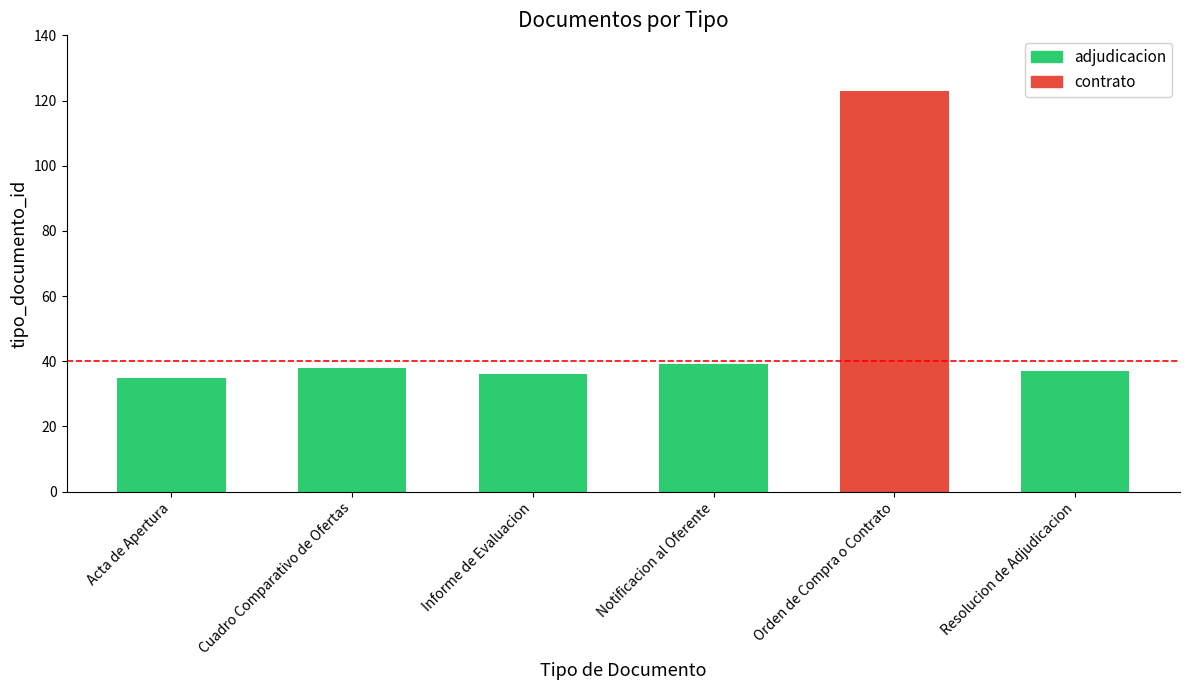

What is the value of the 6th bar from the left?

37